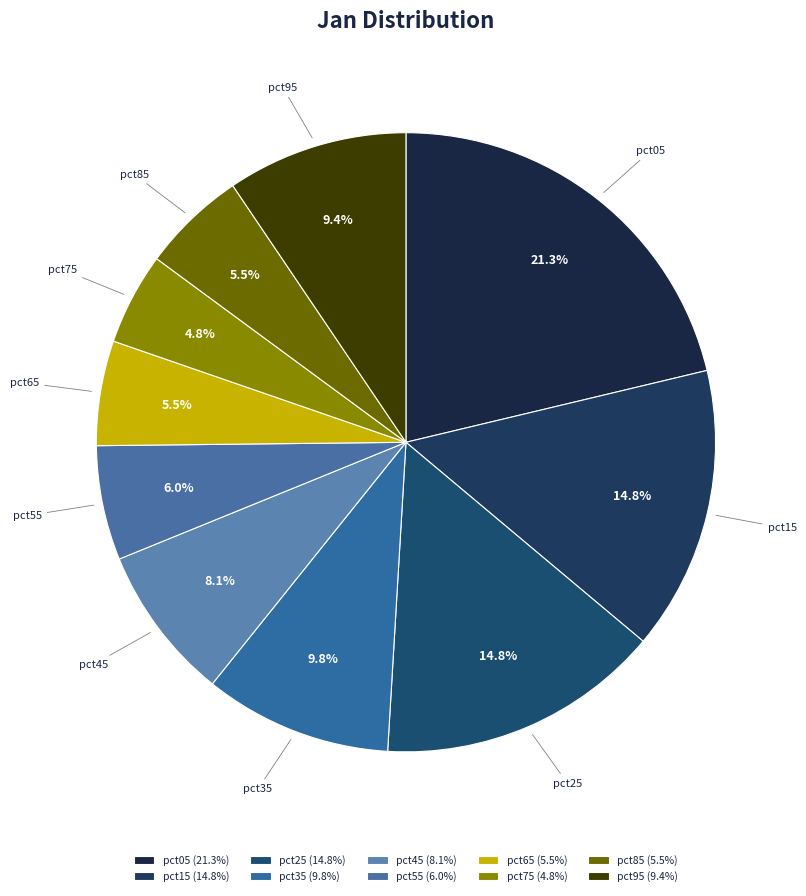

How many segments does this pie chart have?

10